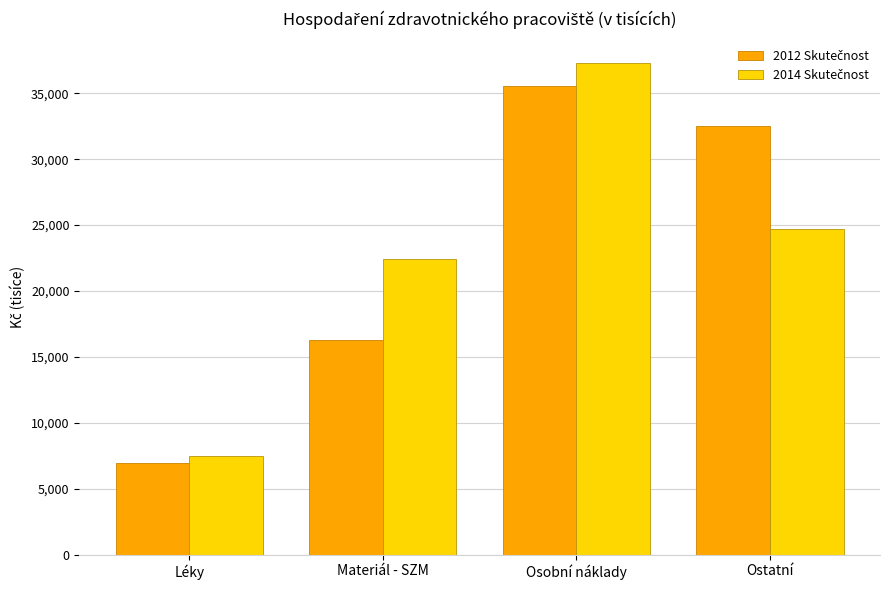

What is the smallest value displayed?

6912.1